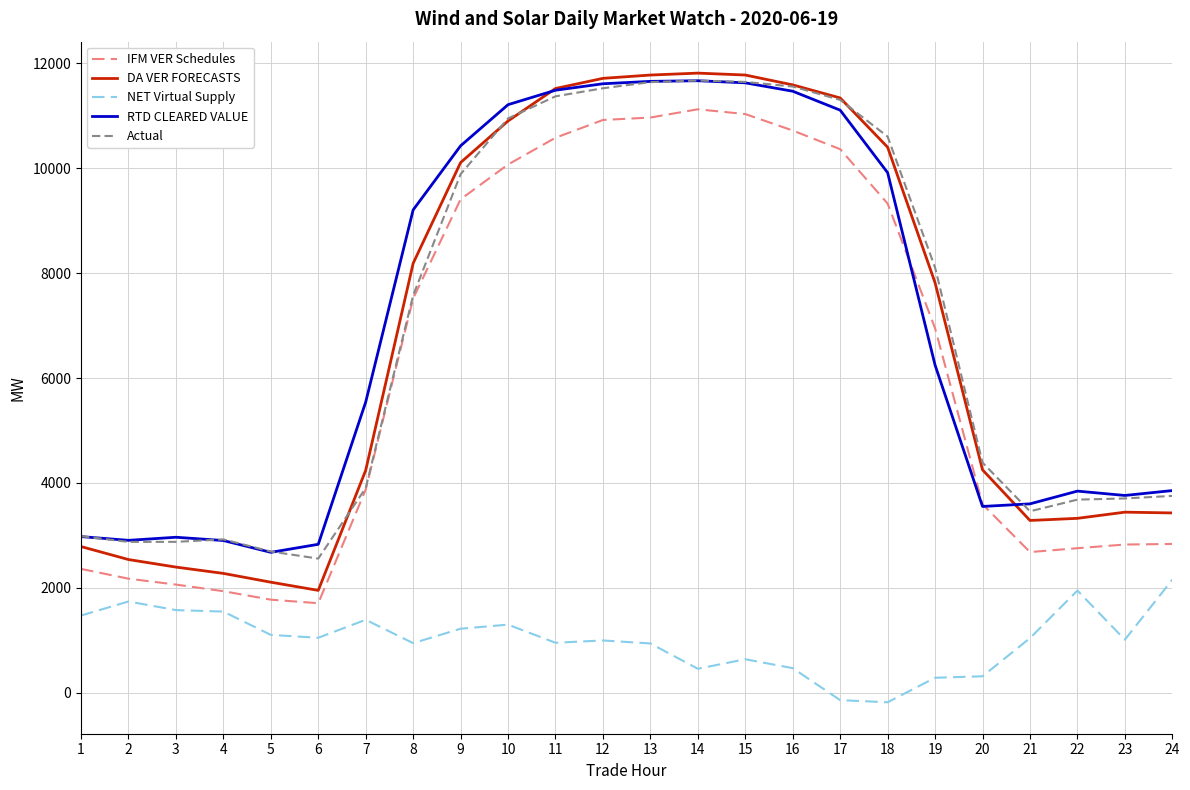

Which series changed the most between 13 and 16?

NET Virtual Supply